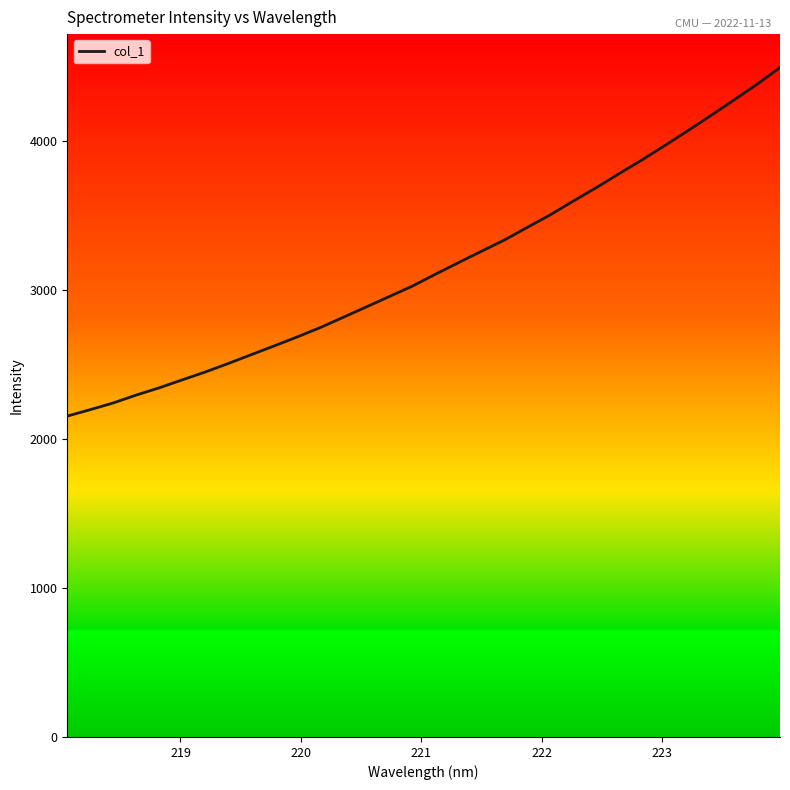

What is the greatest value displayed?

4491.5